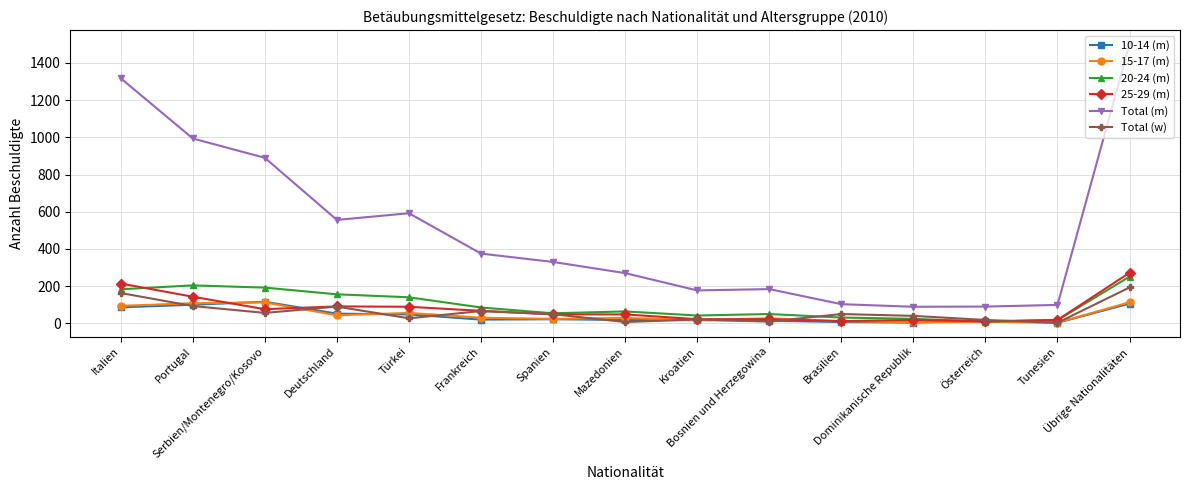

Which series has the widest spread of values?

Total (m)